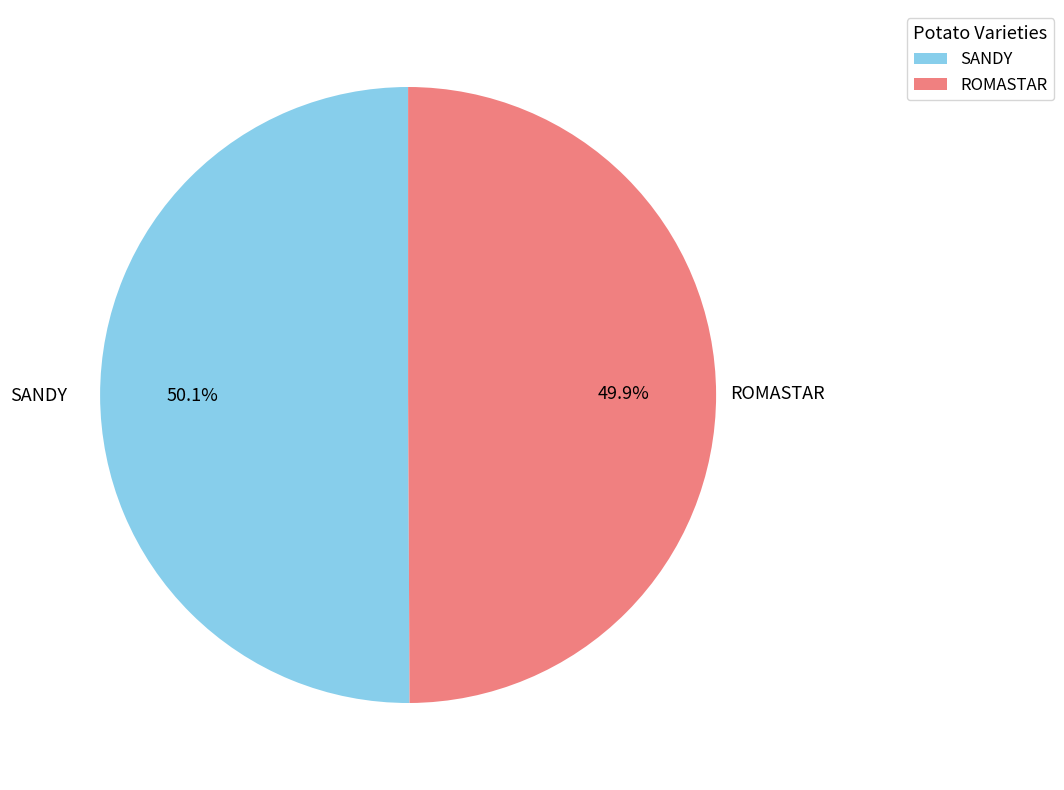

The SANDY slice represents 50% of the pie. True or false?

True